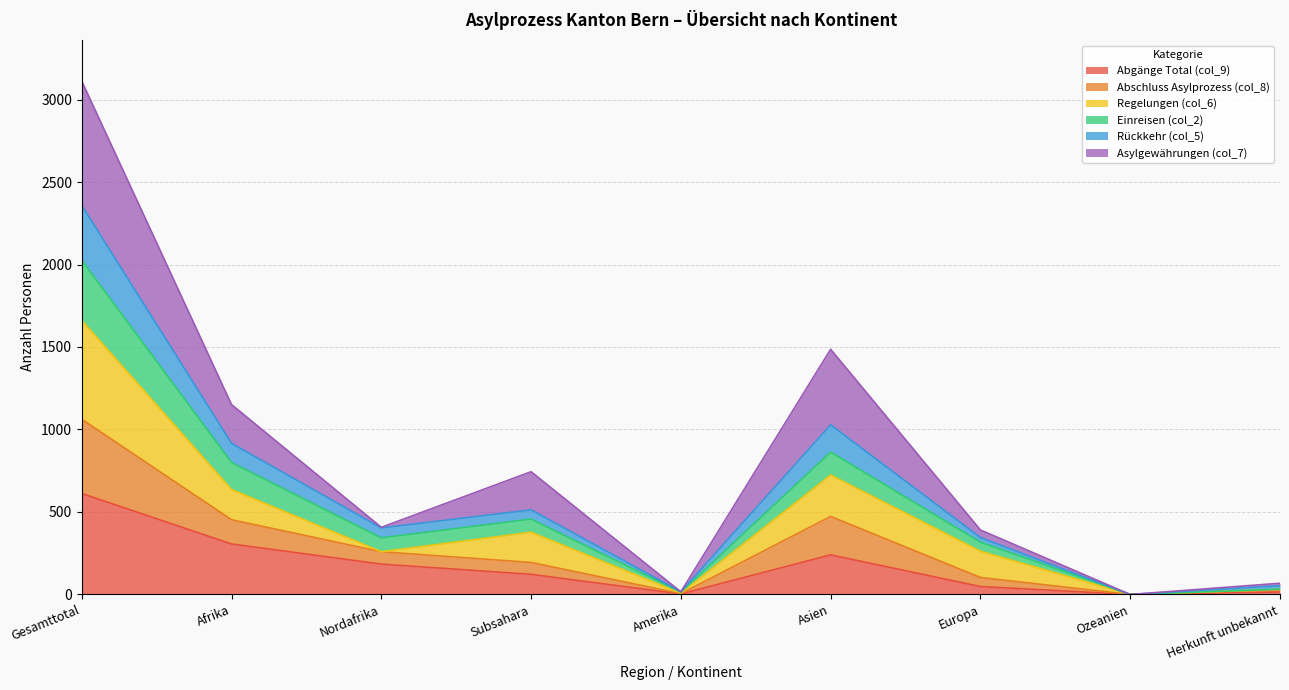

At which category is the sum across all series the highest?

Gesamttotal